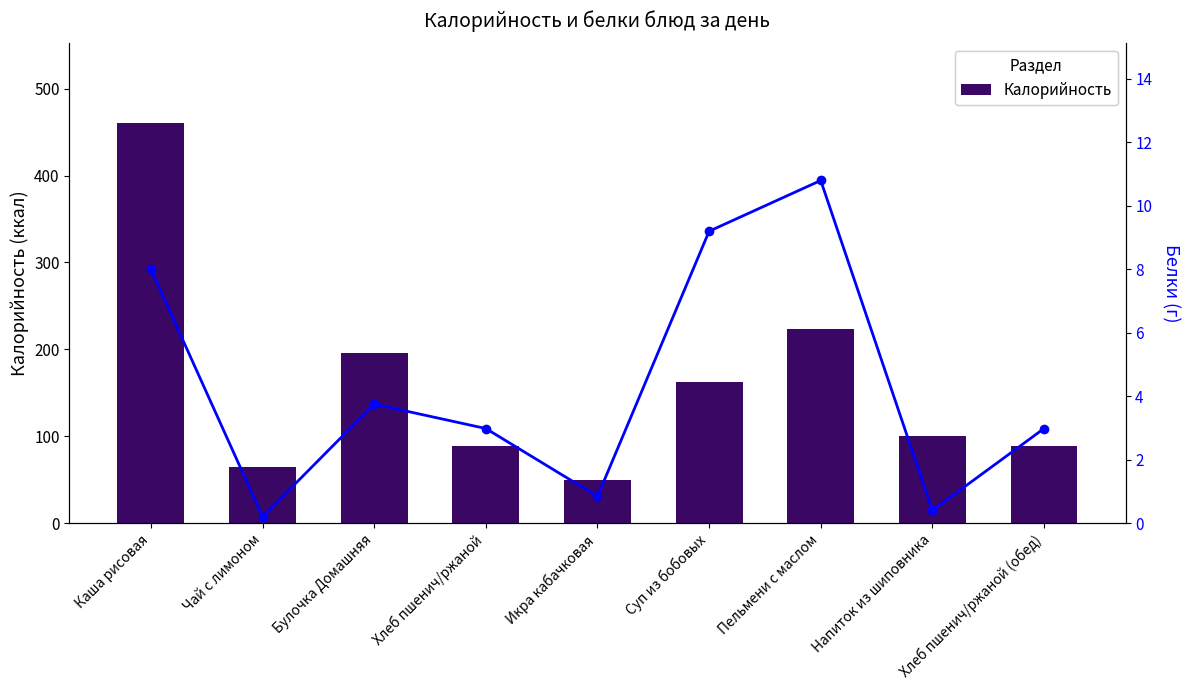

Reading right to left, transcribe all the data shown in this chart.

Калорийность: Хлеб пшенич/ржаной (обед)=88.2	Напиток из шиповника=100.0	Пельмени с маслом=223.2	Суп из бобовых=162.0	Икра кабачковая=49.8	Хлеб пшенич/ржаной=88.2	Булочка Домашняя=196.0	Чай с лимоном=65.0	Каша рисовая=460.0
Белки: Хлеб пшенич/ржаной (обед)=3.0	Напиток из шиповника=0.4	Пельмени с маслом=10.8	Суп из бобовых=9.2	Икра кабачковая=0.8	Хлеб пшенич/ржаной=3.0	Булочка Домашняя=3.8	Чай с лимоном=0.2	Каша рисовая=8.0